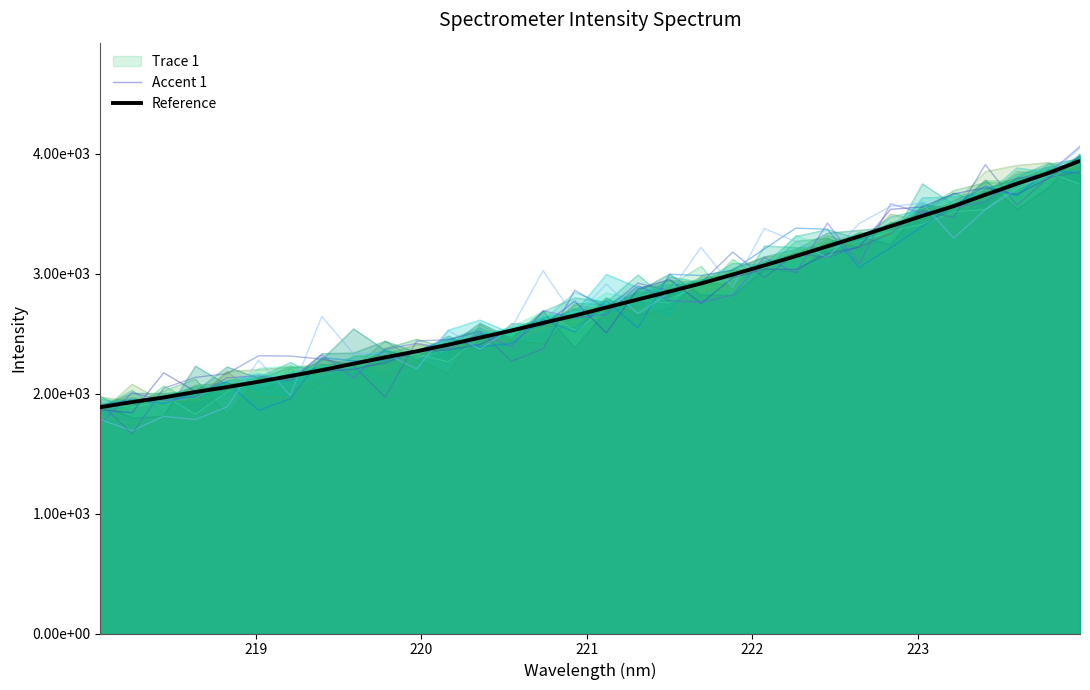

Rank the series by their maximum value, from lowest to highest.

Accent 3, Accent 5, Reference, Accent 1, Accent 4, Accent 2